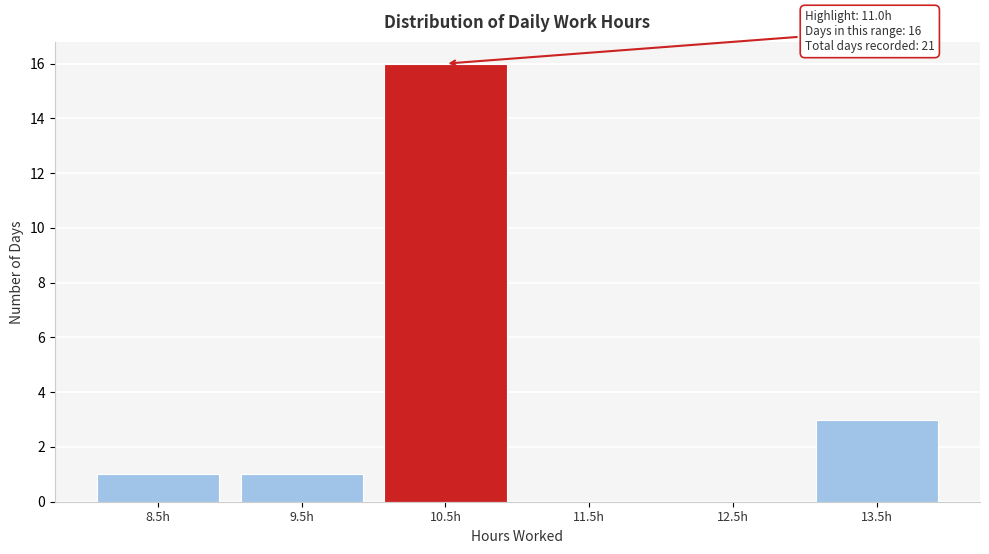

Reading left to right, list all the values displayed in this chart.

8.5h=1	9.5h=1	10.5h=16	11.5h=0	12.5h=0	13.5h=3